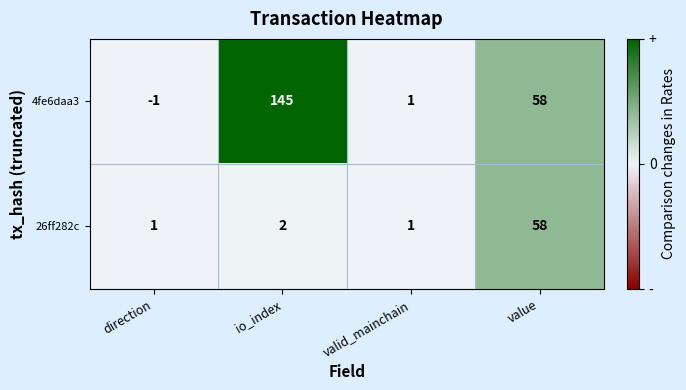

Reading left to right, what are all the values shown in this chart?

4fe6daa3: direction=-1	io_index=145	valid_mainchain=1	value=58
26ff282c: direction=1	io_index=2	valid_mainchain=1	value=58